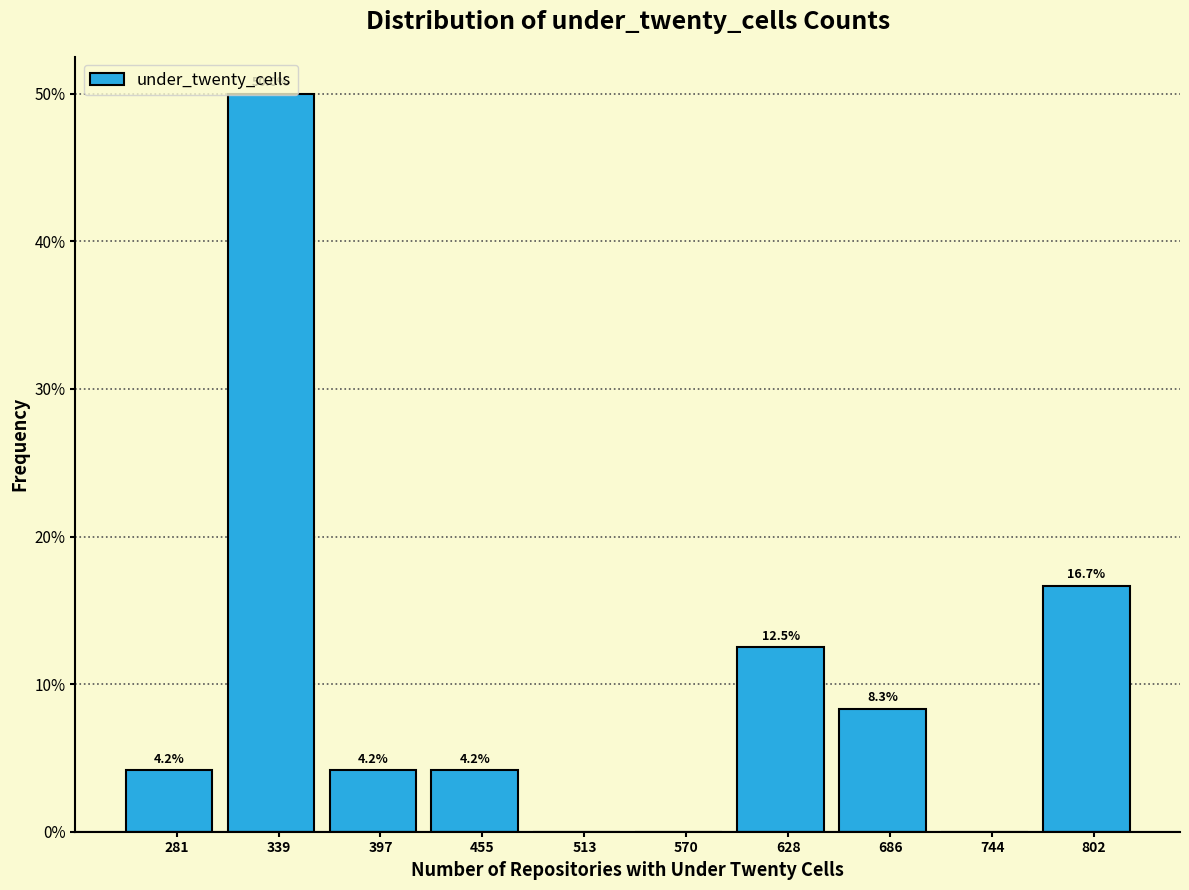

Which range on the x-axis has the tallest bar?

310 to 370